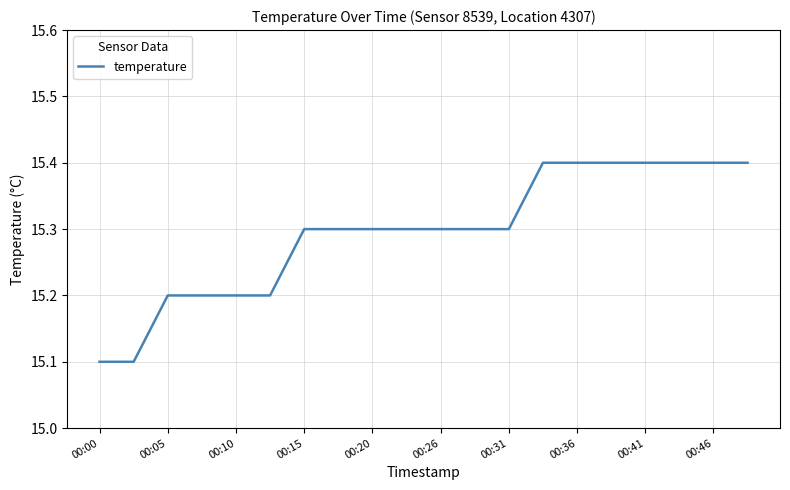

What is the greatest value displayed?

15.4